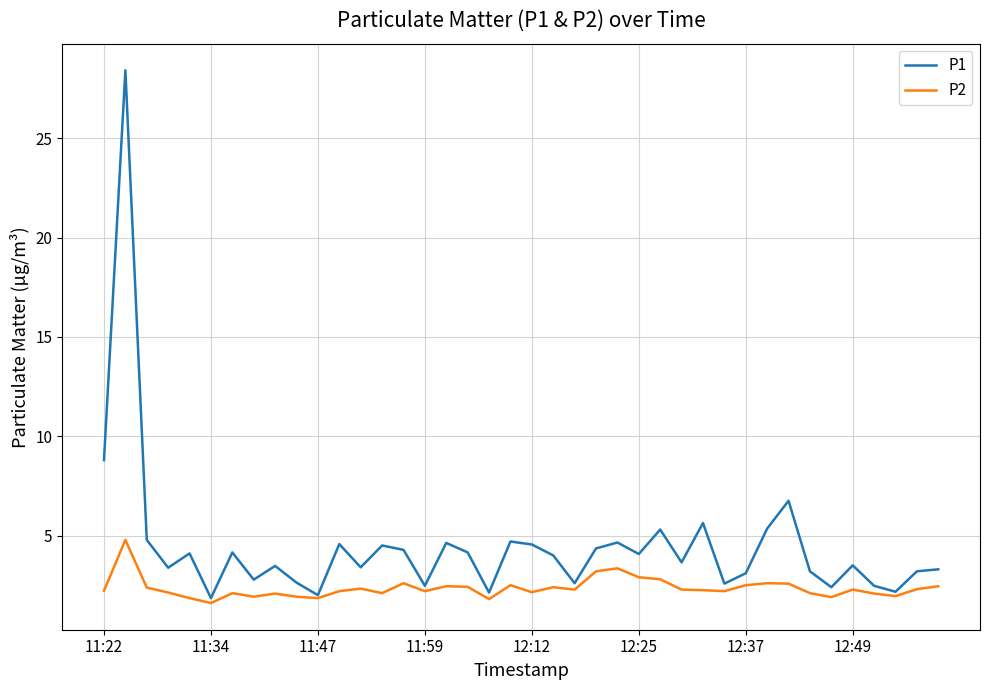

Rank the series by their maximum value, from lowest to highest.

P2, P1